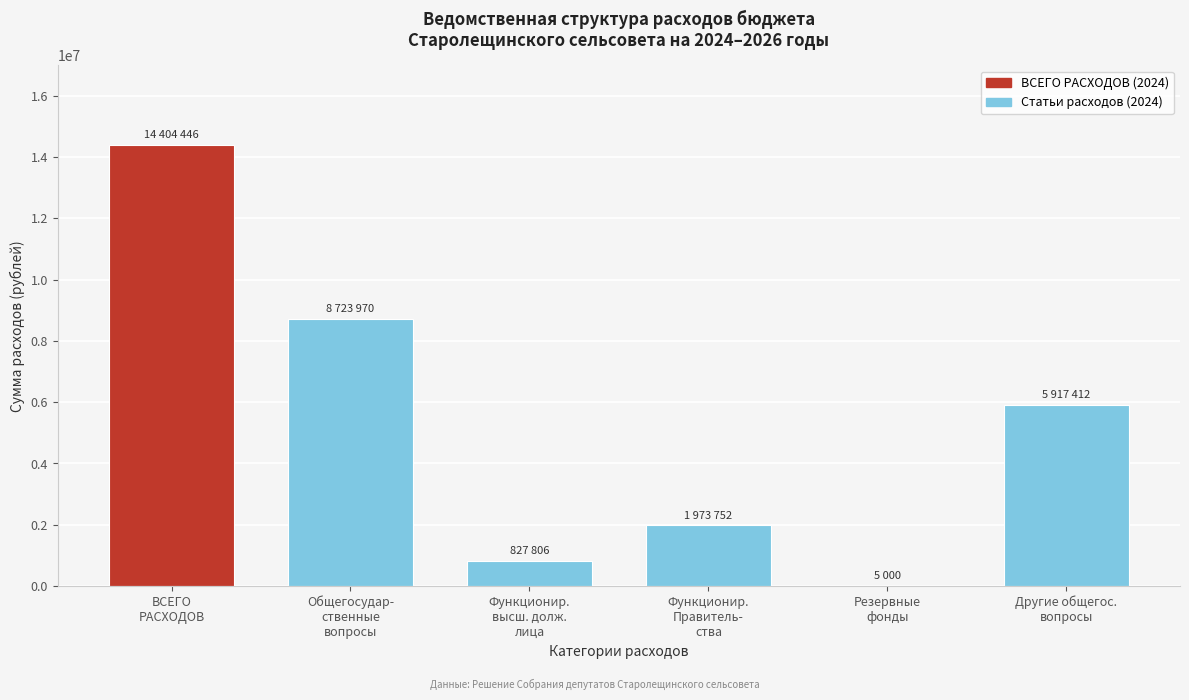

What is the maximum value shown in the chart?

14404446